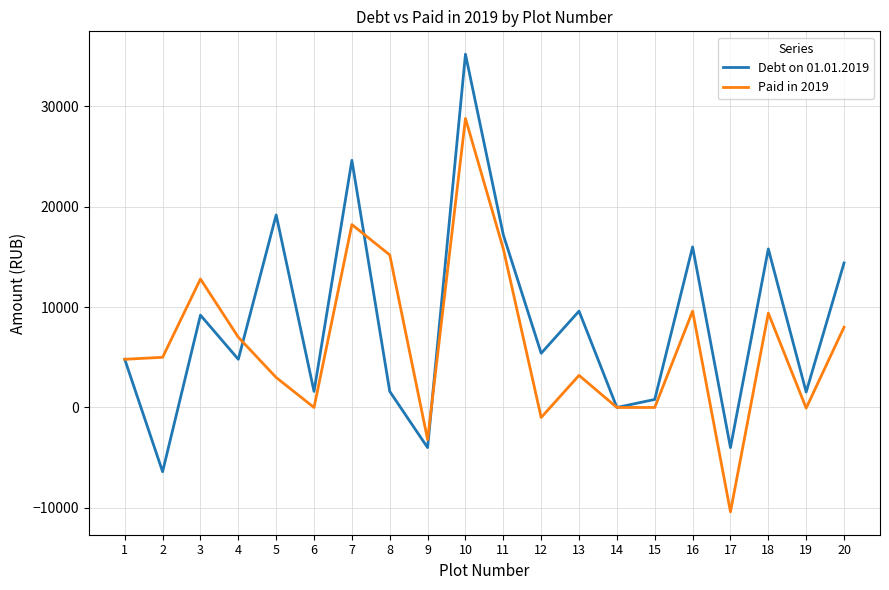

What is the minimum value shown in the chart?

-10400.0